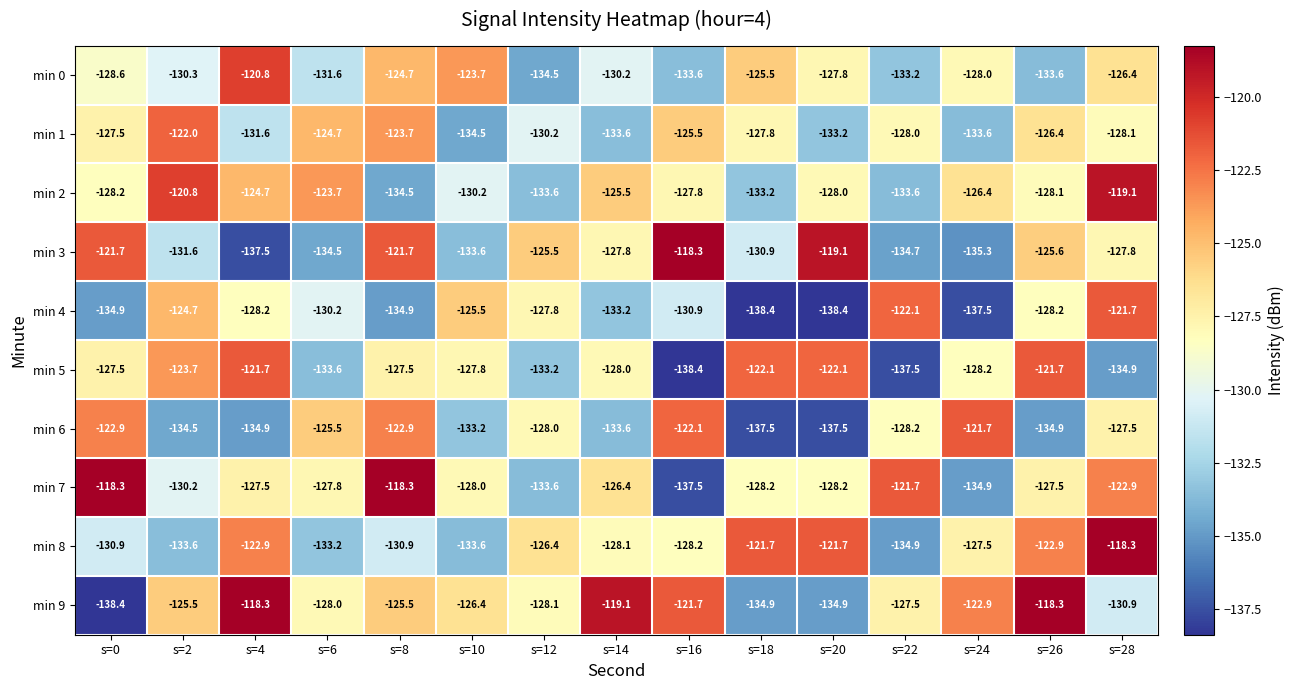

What is the lowest value of the min 0 series?

-134.5